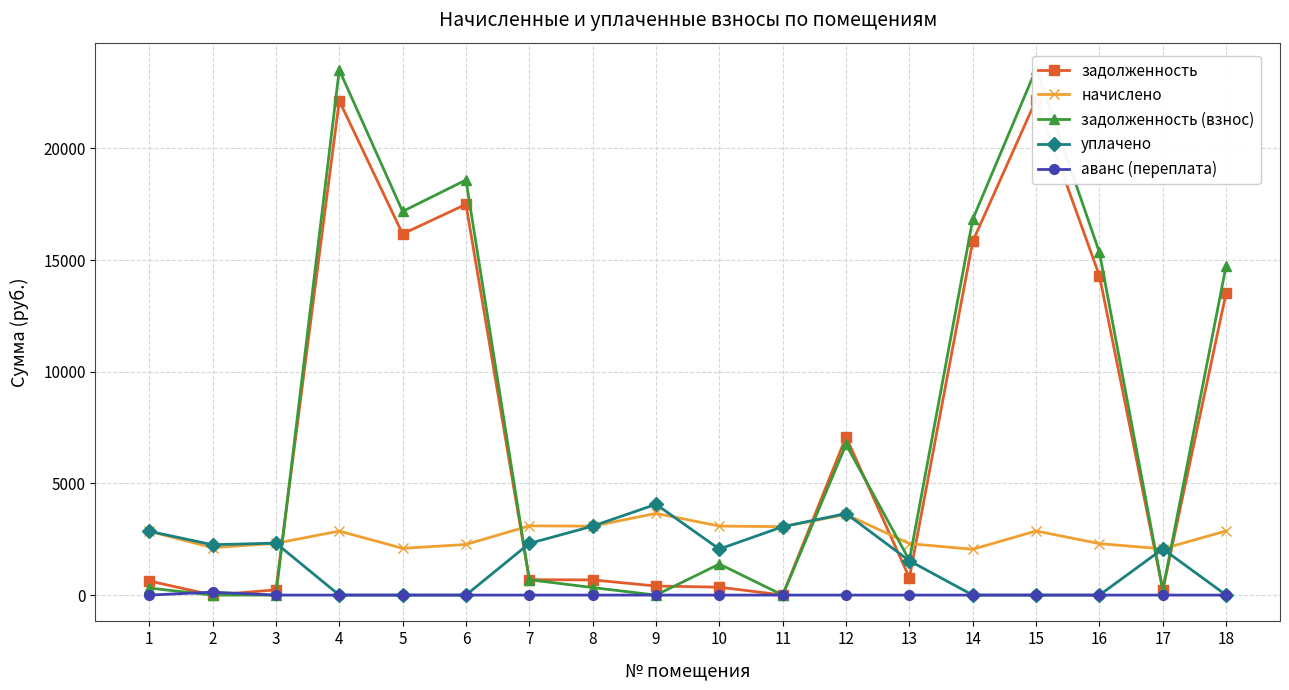

What is the greatest value displayed?

23561.0